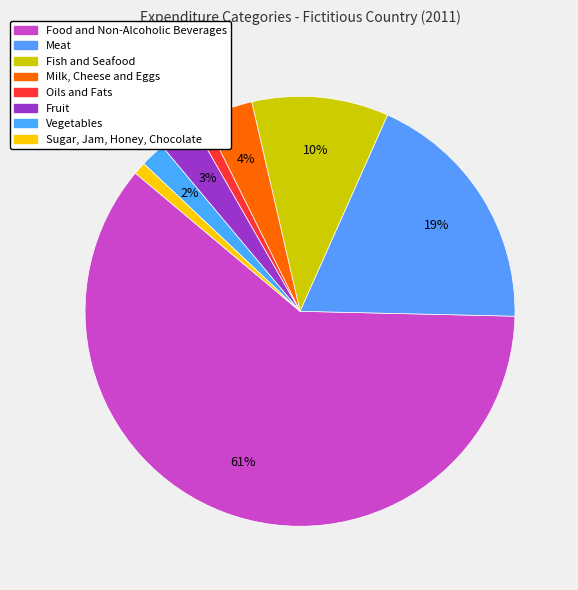

Does any single category account for the majority?

Yes